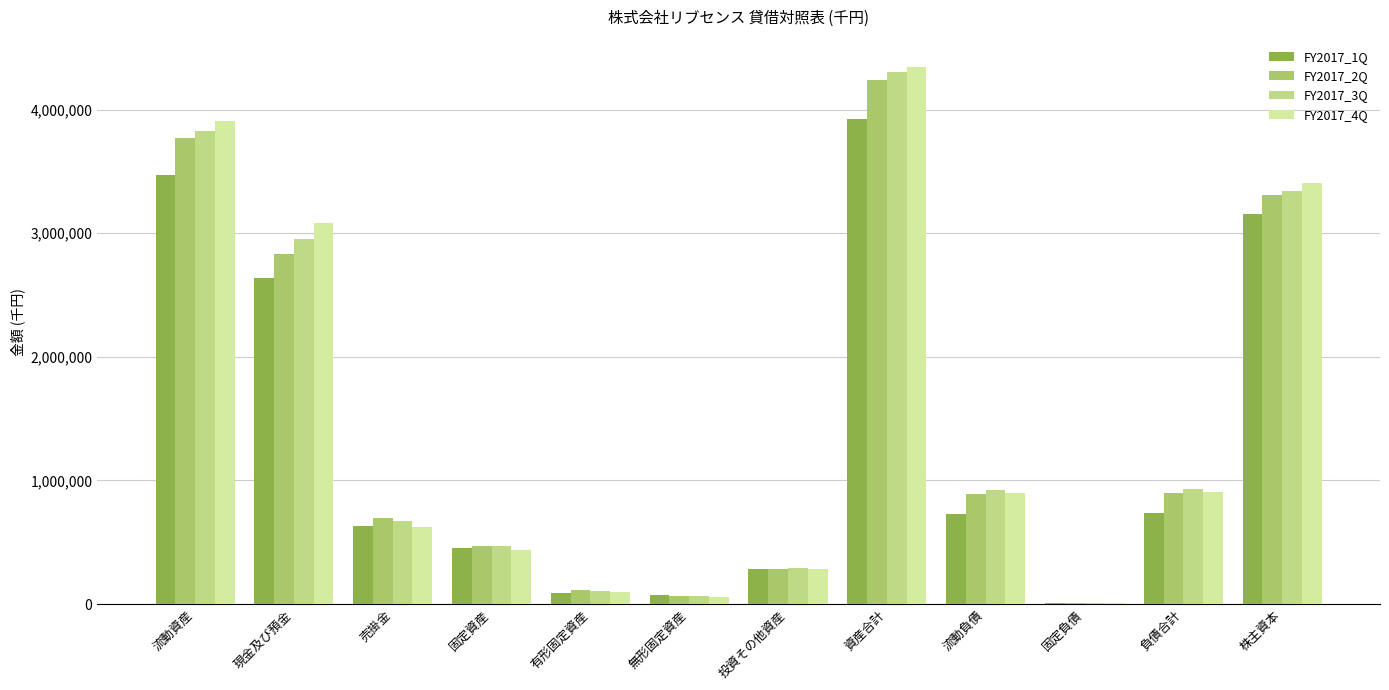

How many groups of bars are there?

12